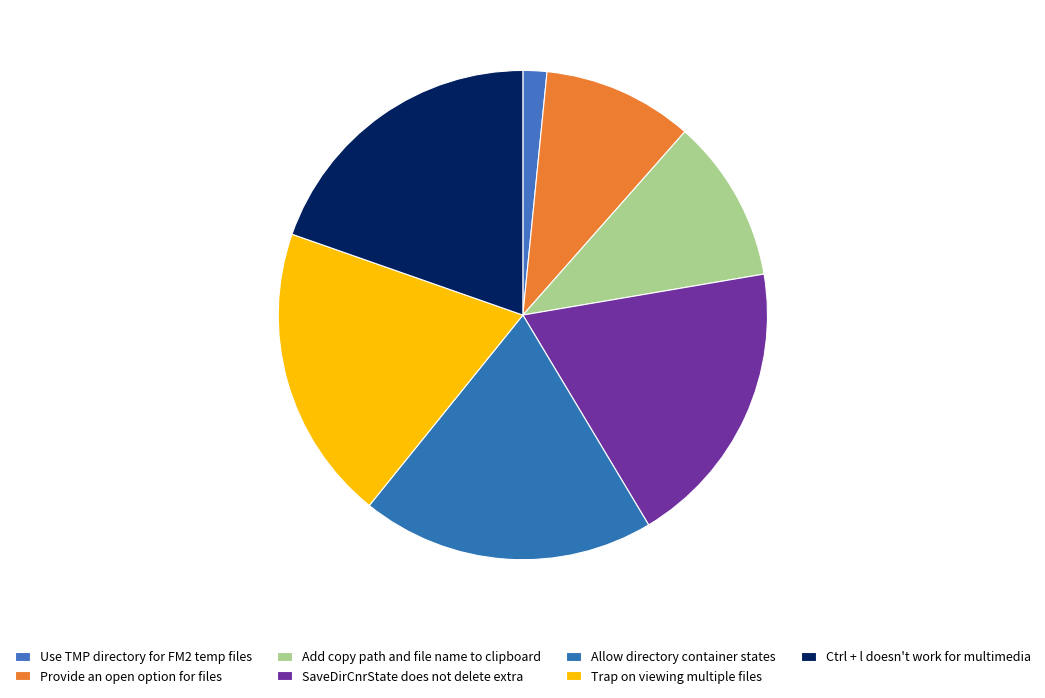

How many segments does this pie chart have?

7